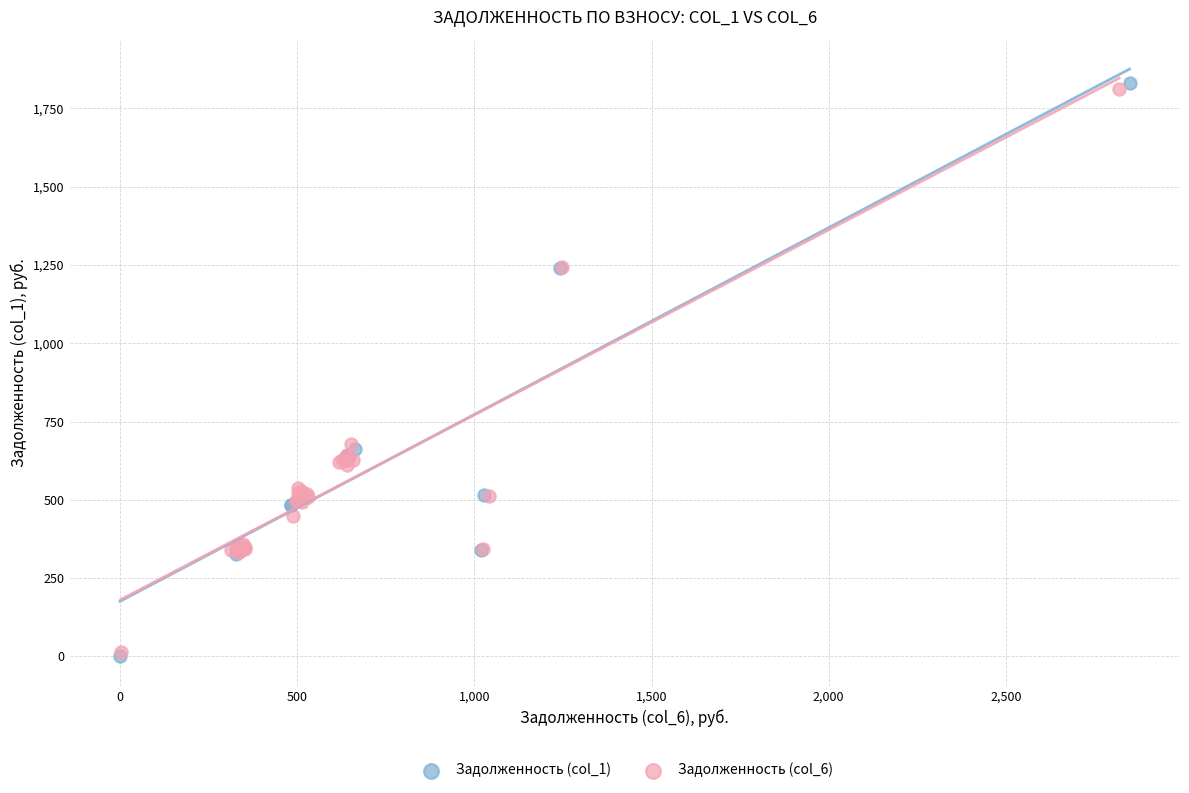

What are all the series names shown in the legend?

Задолженность (col_1), Задолженность (col_6)